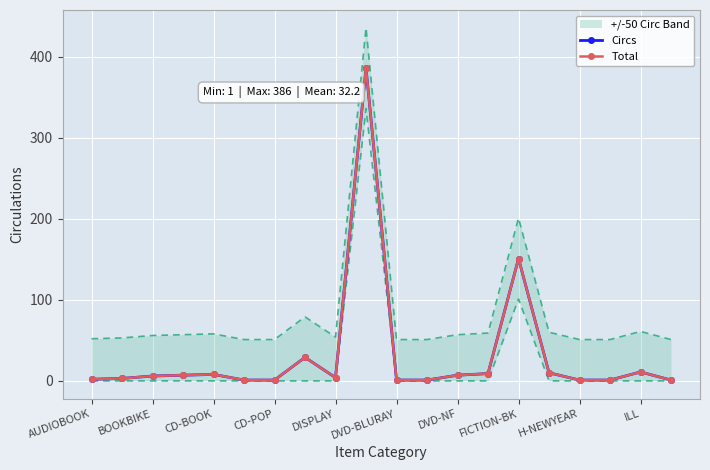

How many data points in Circs are less than 6?

10